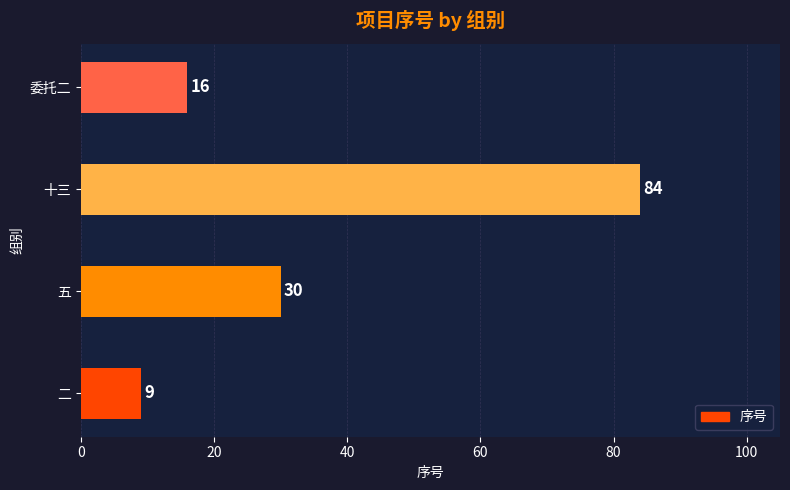

What is the difference between the maximum and minimum values?

75